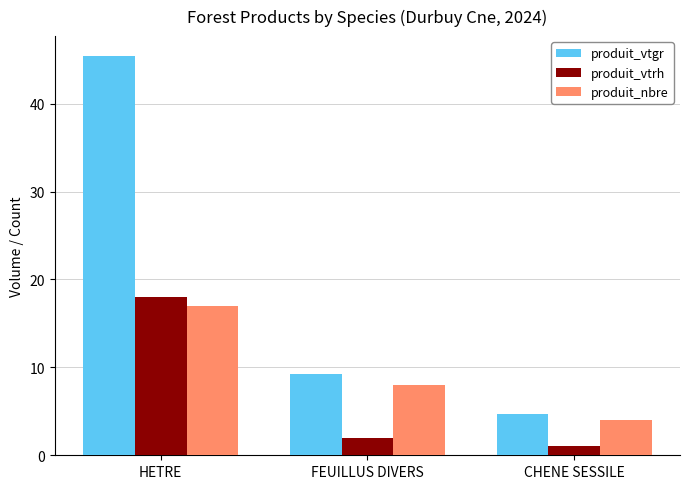

What is the average value of the produit_vtgr series?

19.8